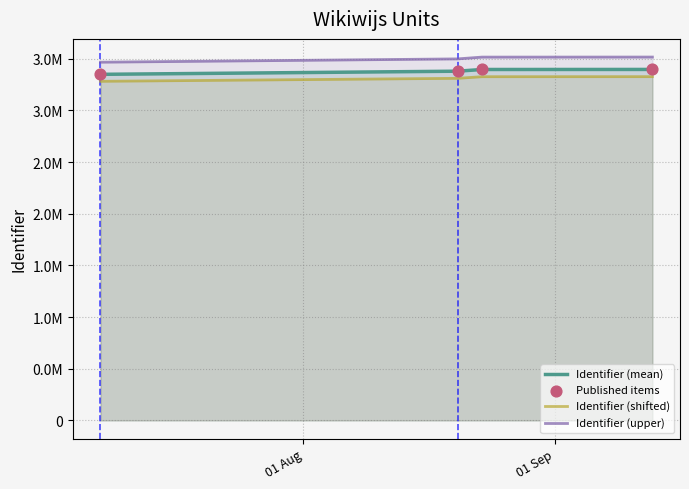

Which series contains the lowest Y value?

Identifier (shifted)